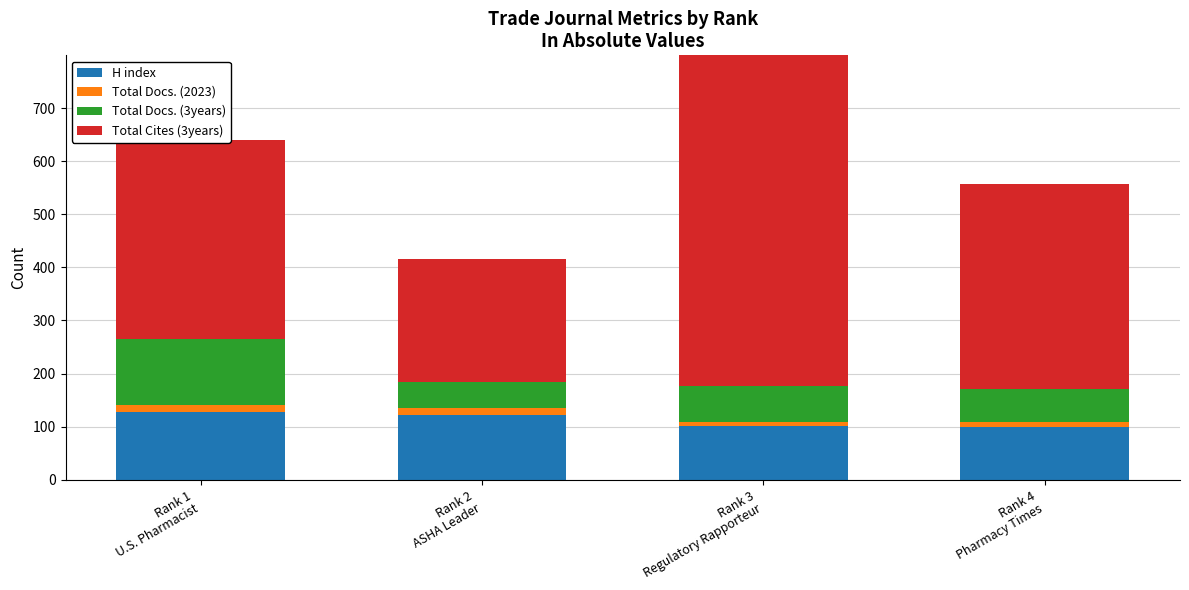

How many series are shown in this chart?

4